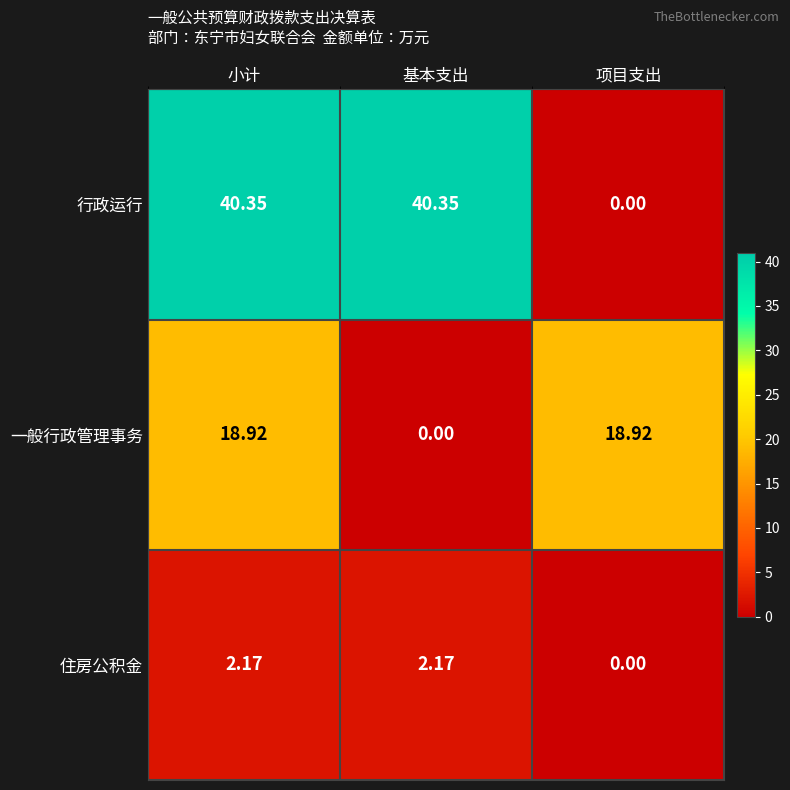

List the series in order of their peak value, lowest first.

住房公积金, 一般行政管理事务, 行政运行